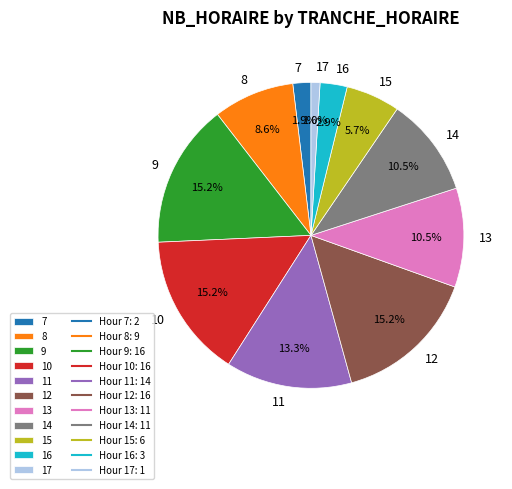

What percentage is the 10 slice, to the nearest percent?

15%